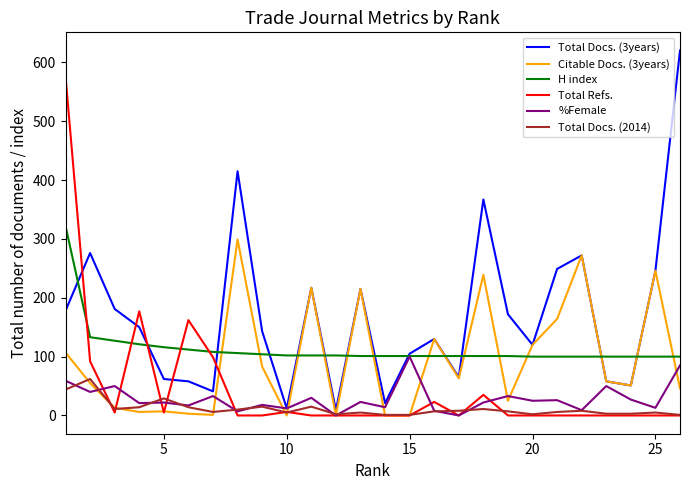

Which series has the largest total across all categories?

Total Docs. (3years)